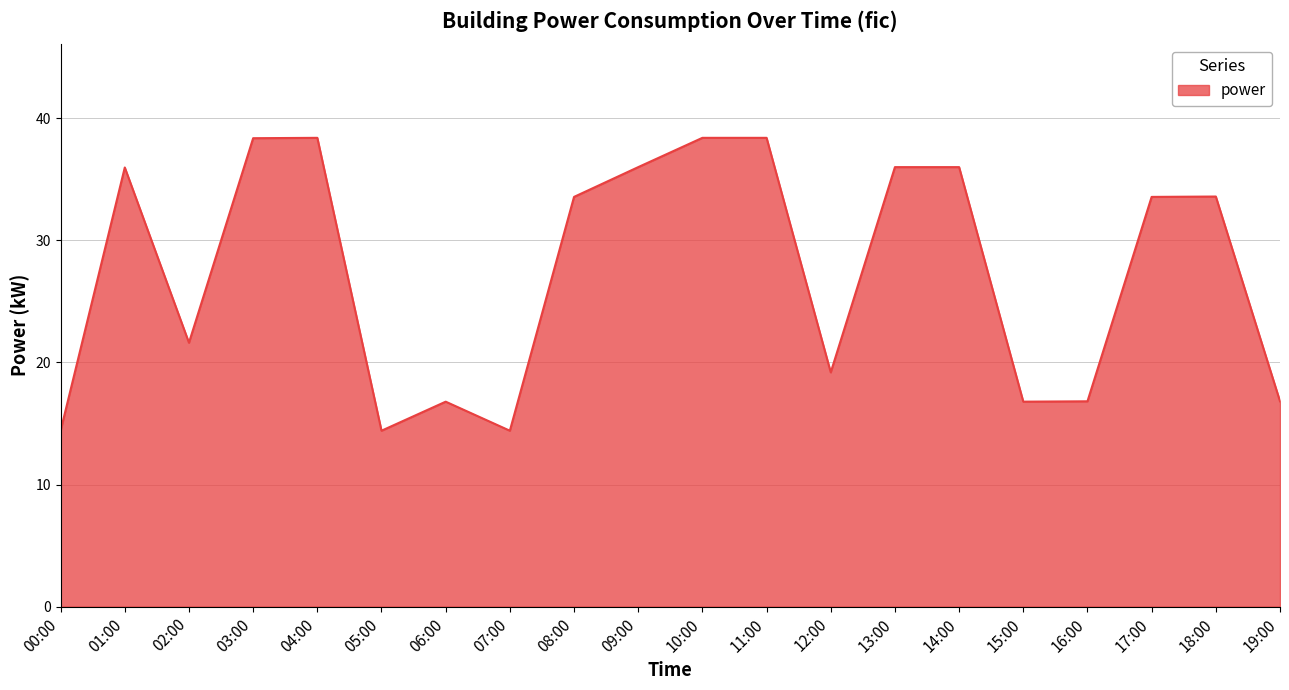

Reading left to right, list all the values displayed in this chart.

00:00=14.4	01:00=36.0	02:00=21.6	03:00=38.4	04:00=38.4	05:00=14.4	06:00=16.8	07:00=14.4	08:00=33.6	09:00=36.0	10:00=38.4	11:00=38.4	12:00=19.2	13:00=36.0	14:00=36.0	15:00=16.8	16:00=16.8	17:00=33.6	18:00=33.6	19:00=16.8